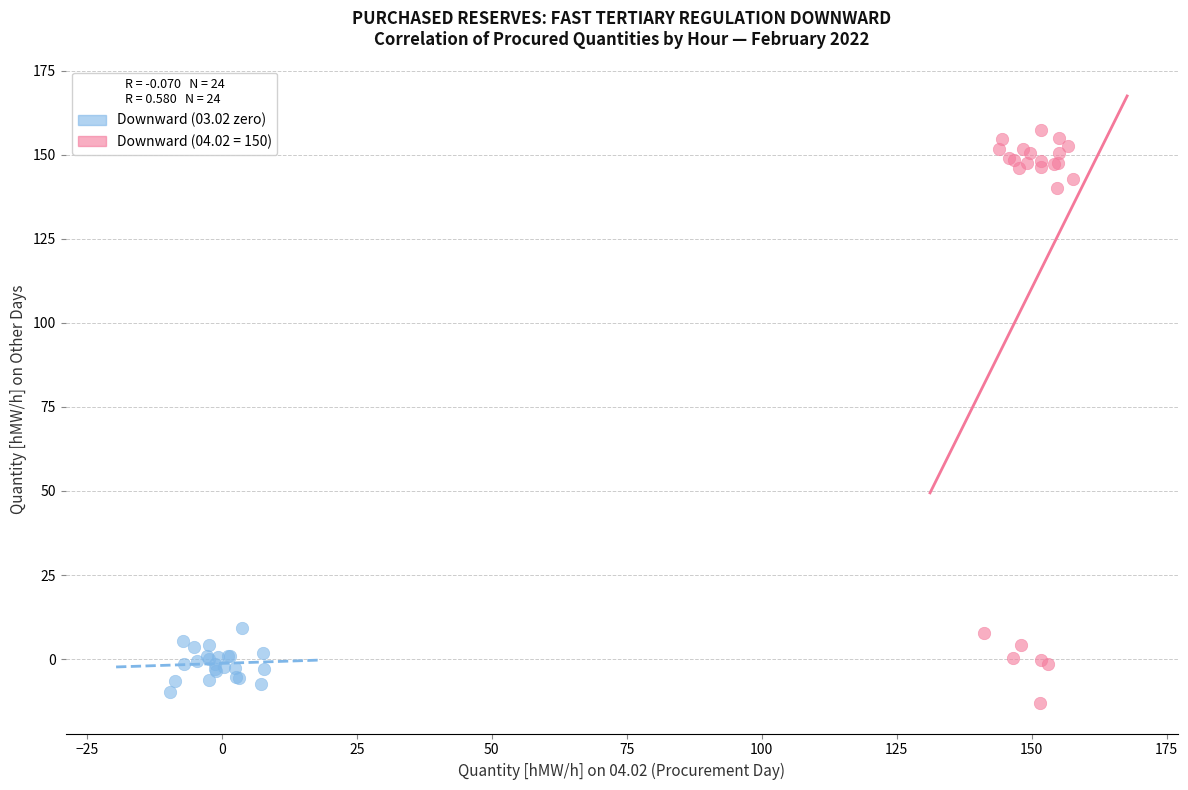

Which series has the largest Y range (max minus min)?

Downward (04.02 = 150)